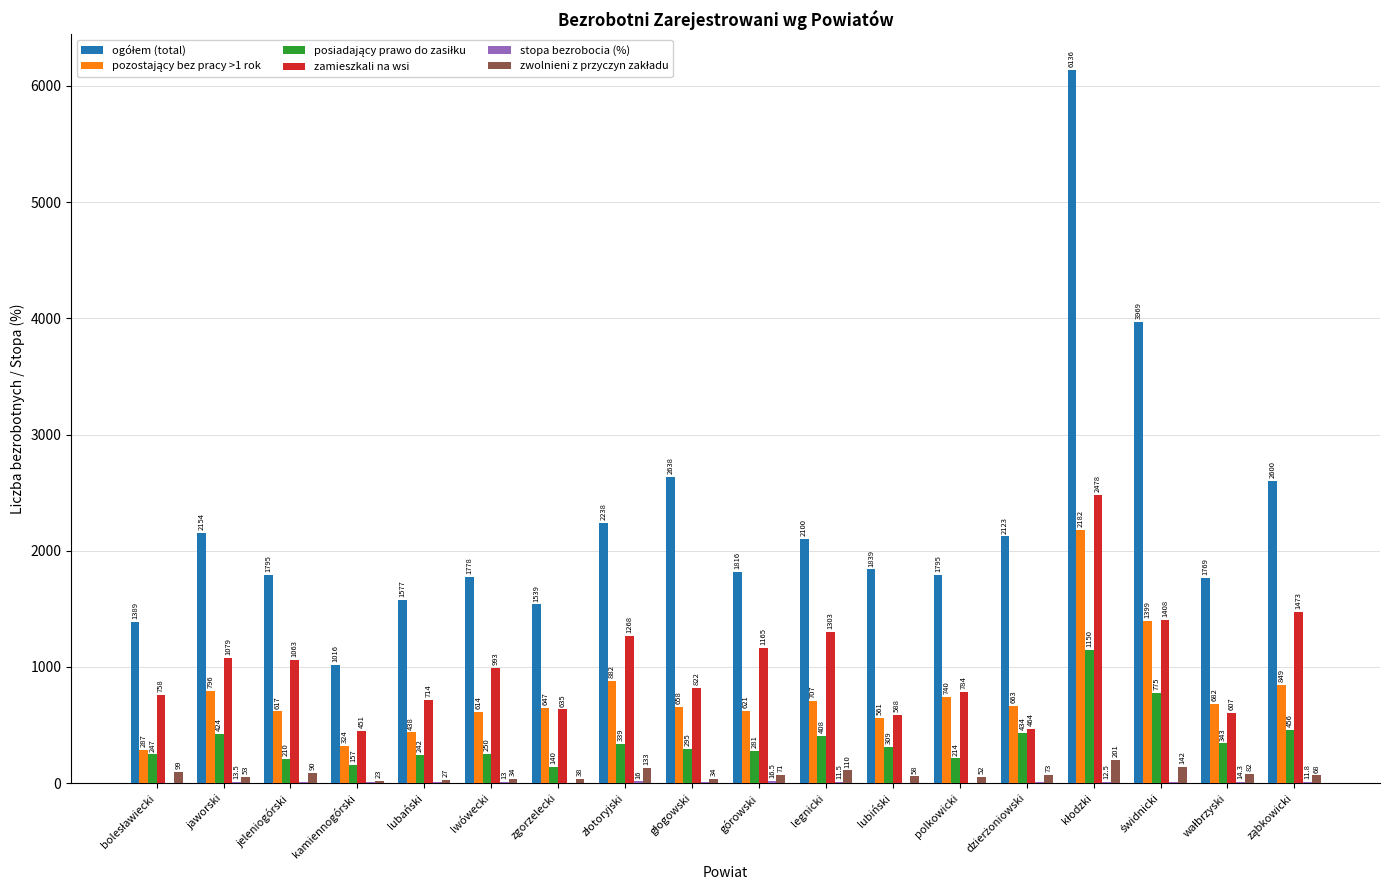

The zamieszkali na wsi series shows 635.0 at zgorzelecki. True or false?

True